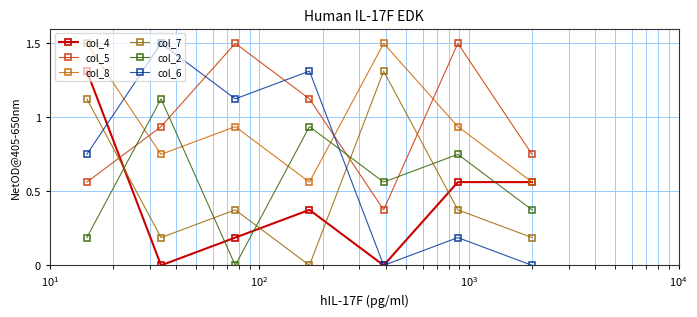

What is the maximum value for col_4?

1.3